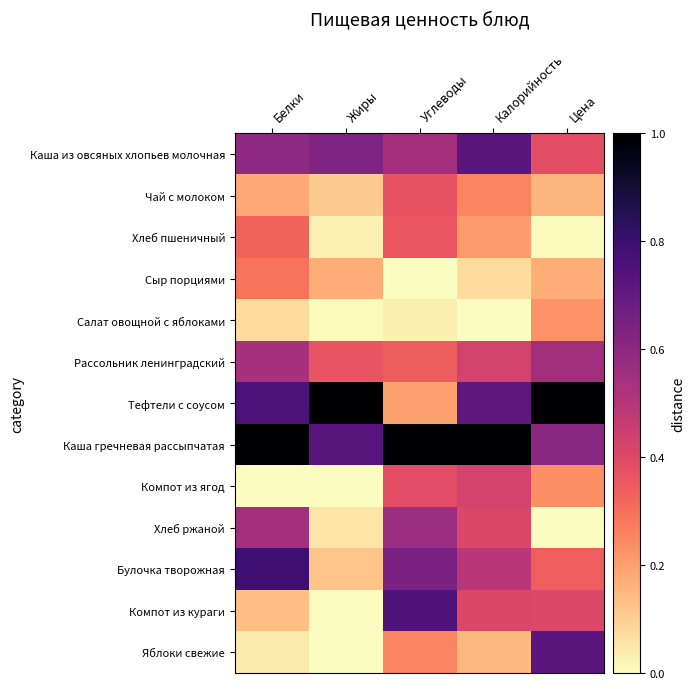

Which has a higher value, Углеводы or Цена?

Углеводы